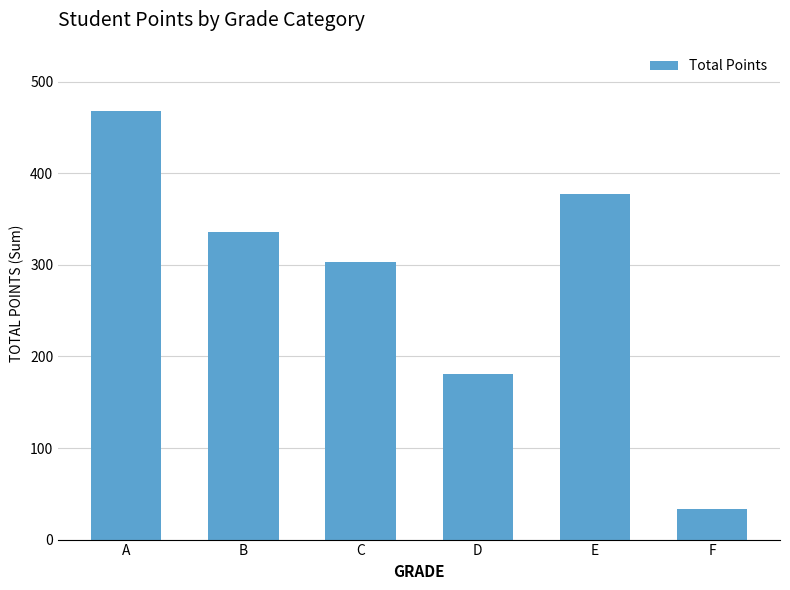

What is the change in value from A to B?

-131.5